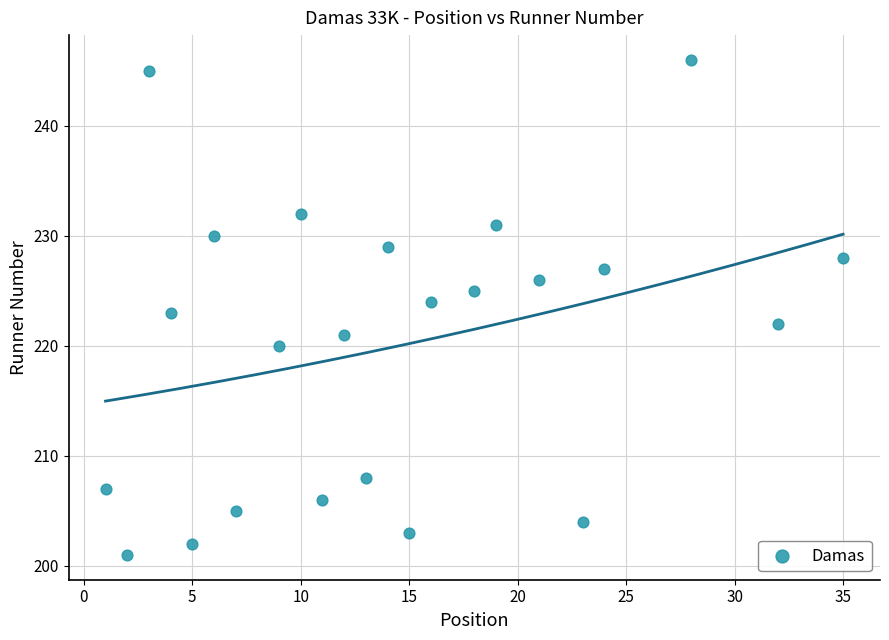

What is the range of X values (max minus min)?

34